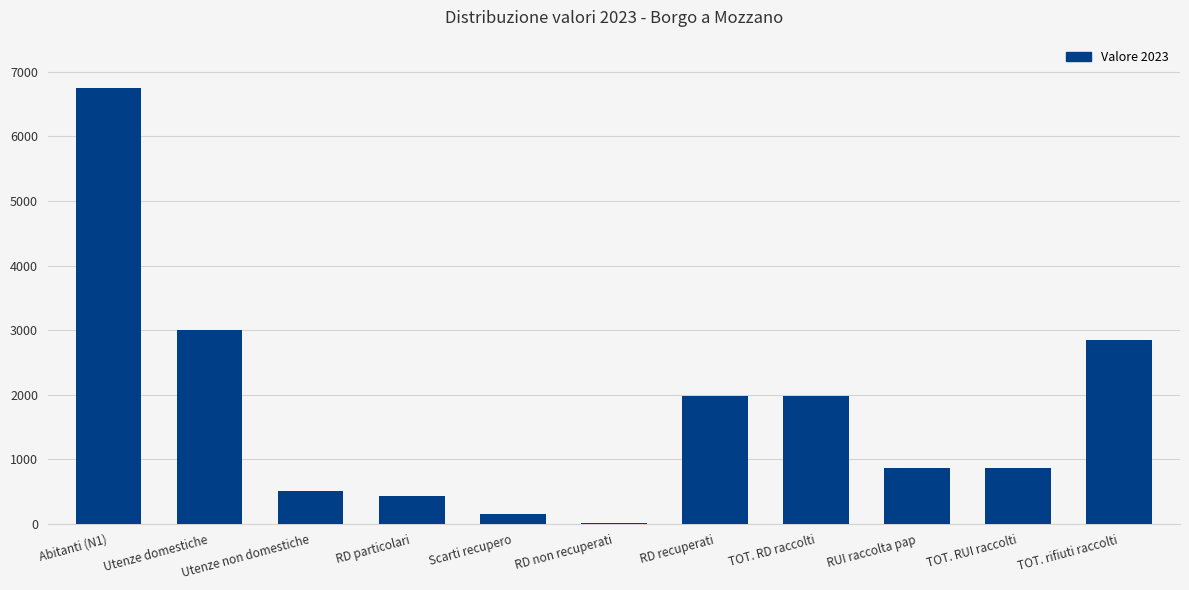

Which has a higher value, TOT. rifiuti raccolti or TOT. RD raccolti?

TOT. rifiuti raccolti